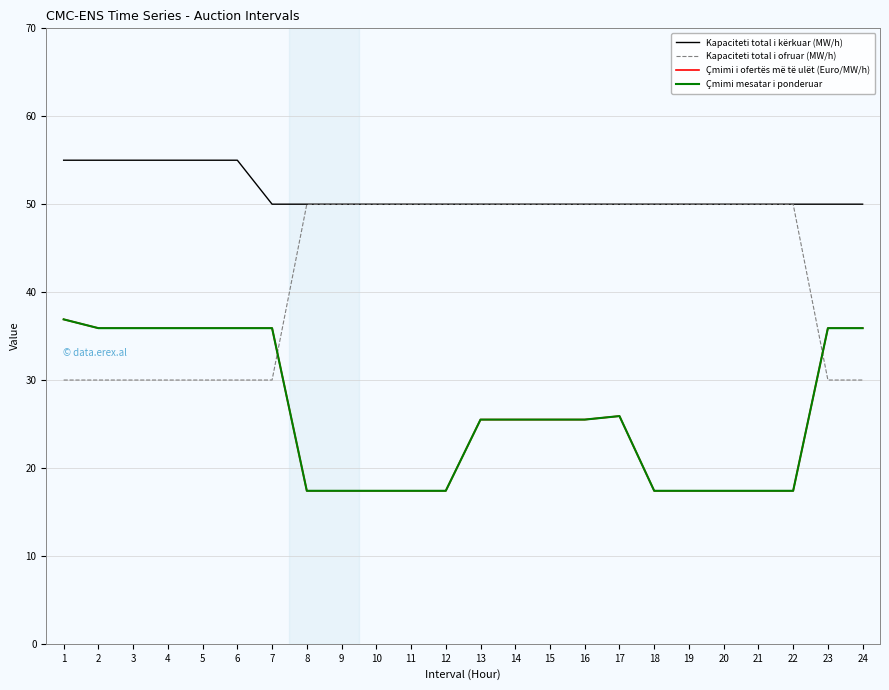

The Kapaciteti total i ofruar (MW/h) series shows 80.0 at 20. True or false?

False